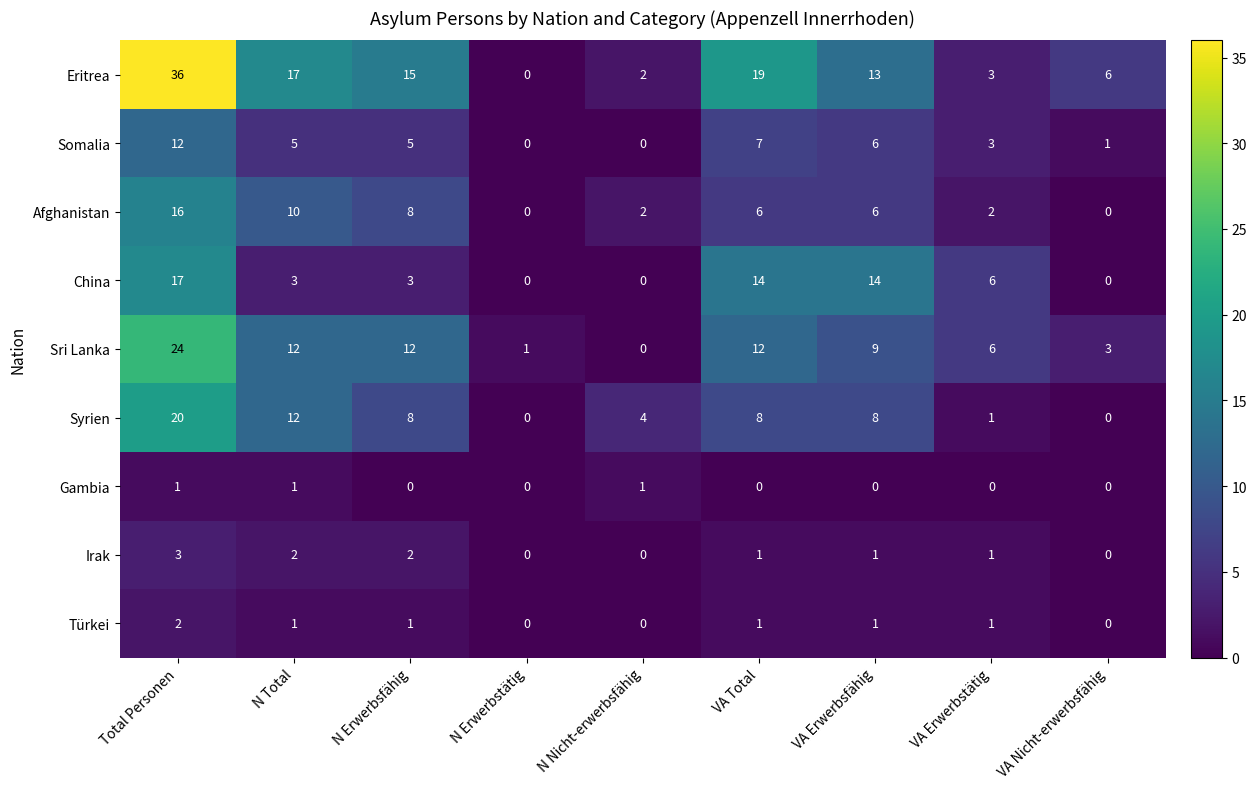

The value of Türkei at VA Erwerbstätig is 0. True or false?

False